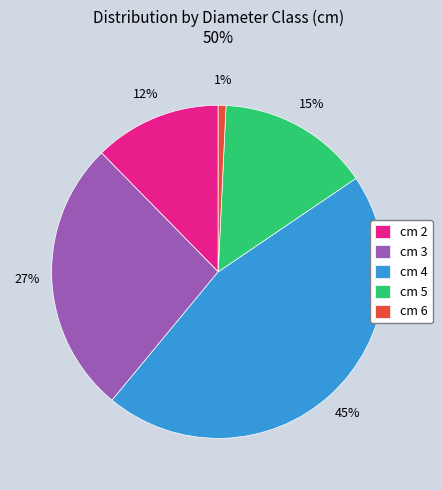

How many slices are in this pie chart?

5